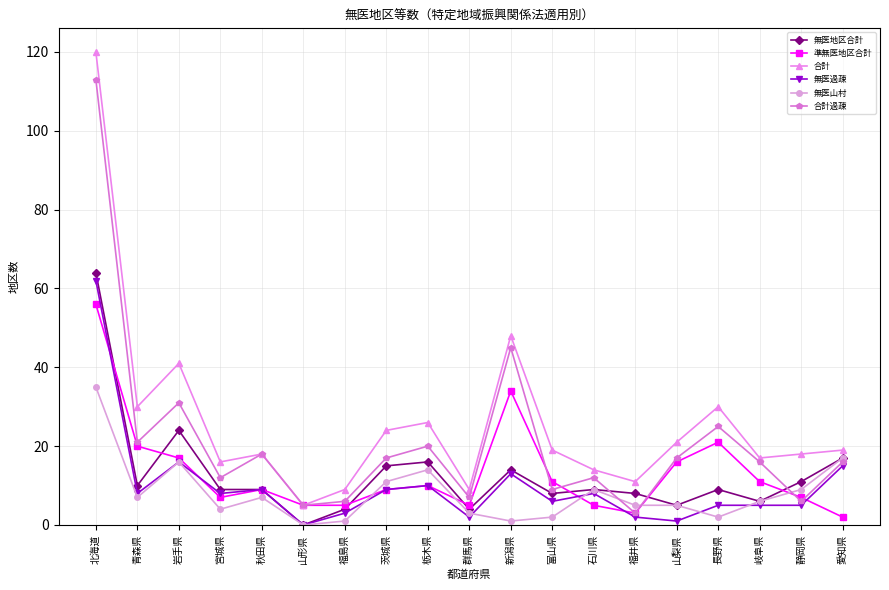

Read the 無医地区合計 value at 富山県.

8